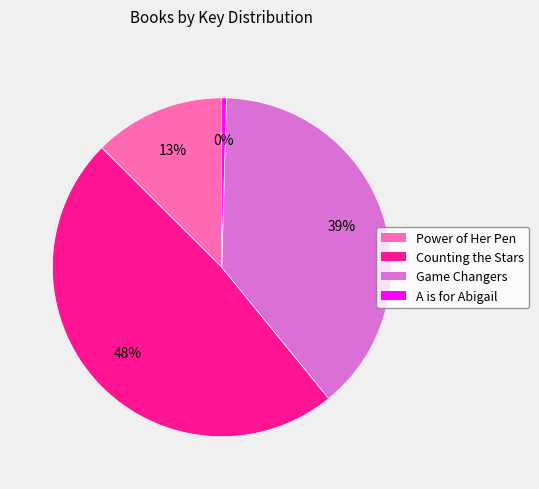

To the nearest percent, what percentage of the pie is Counting the Stars?

48%